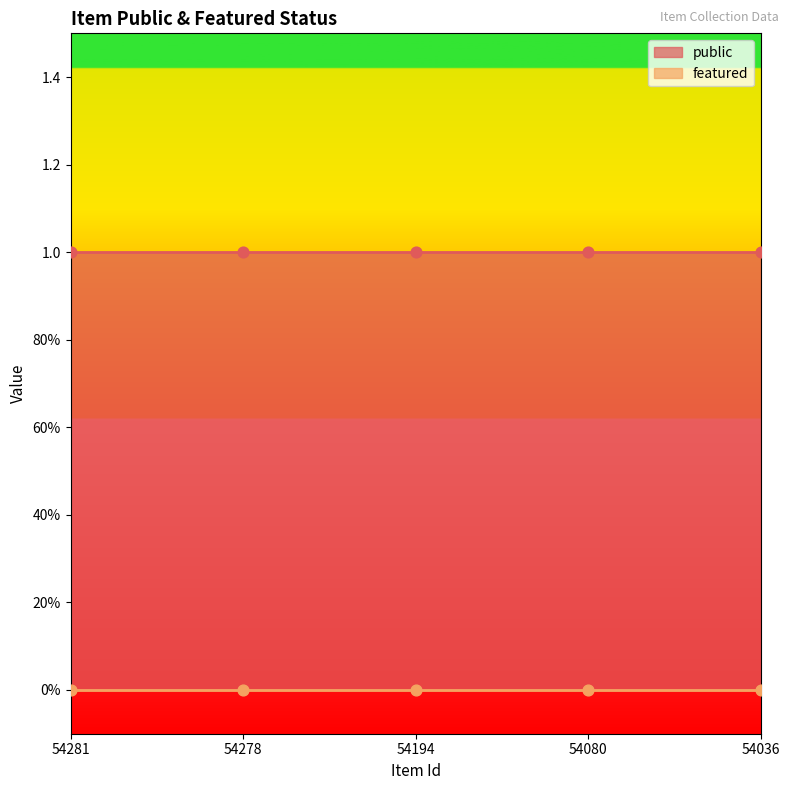

At which category is the sum across all series the highest?

54281